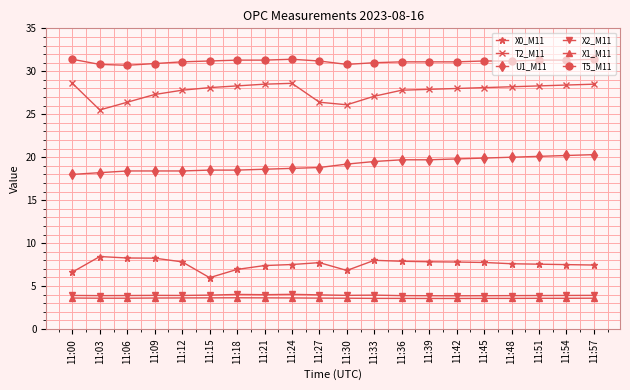

The U1_M11 series shows 5.0 at 11:39. True or false?

False